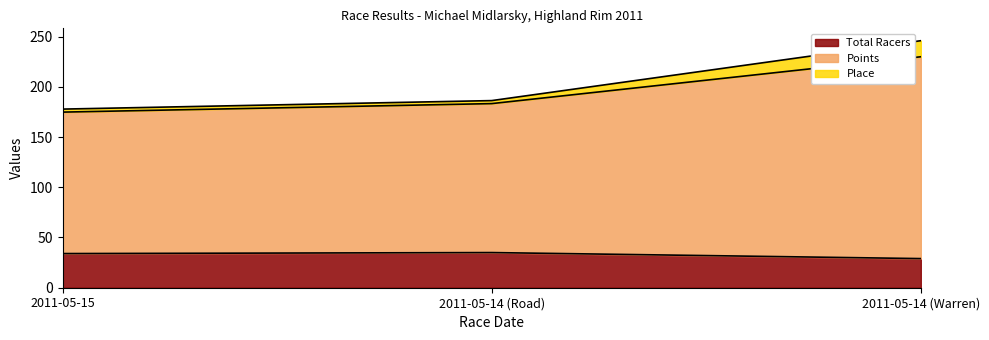

What is the label of the 2nd point from the right?

2011-05-14 (Road)